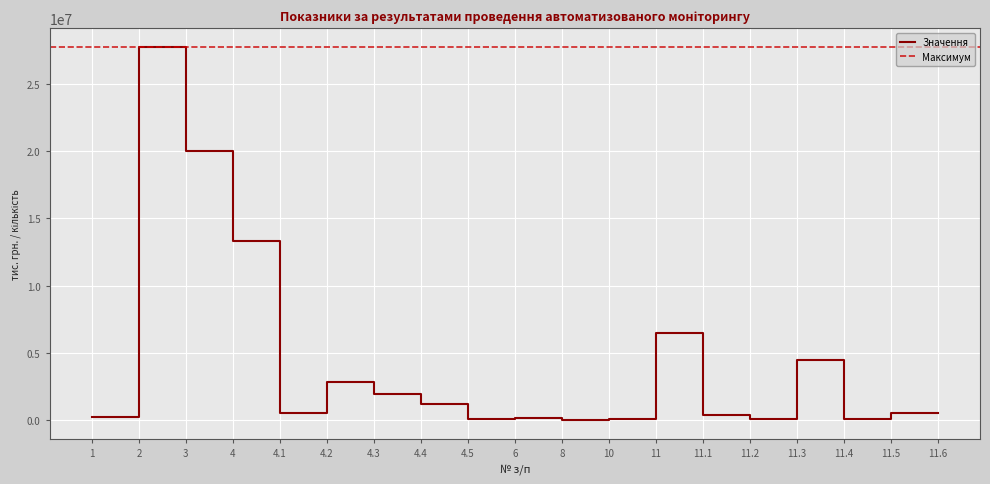

Approximately how many times larger is the value at 4.3 compared to 11.4?

17.4